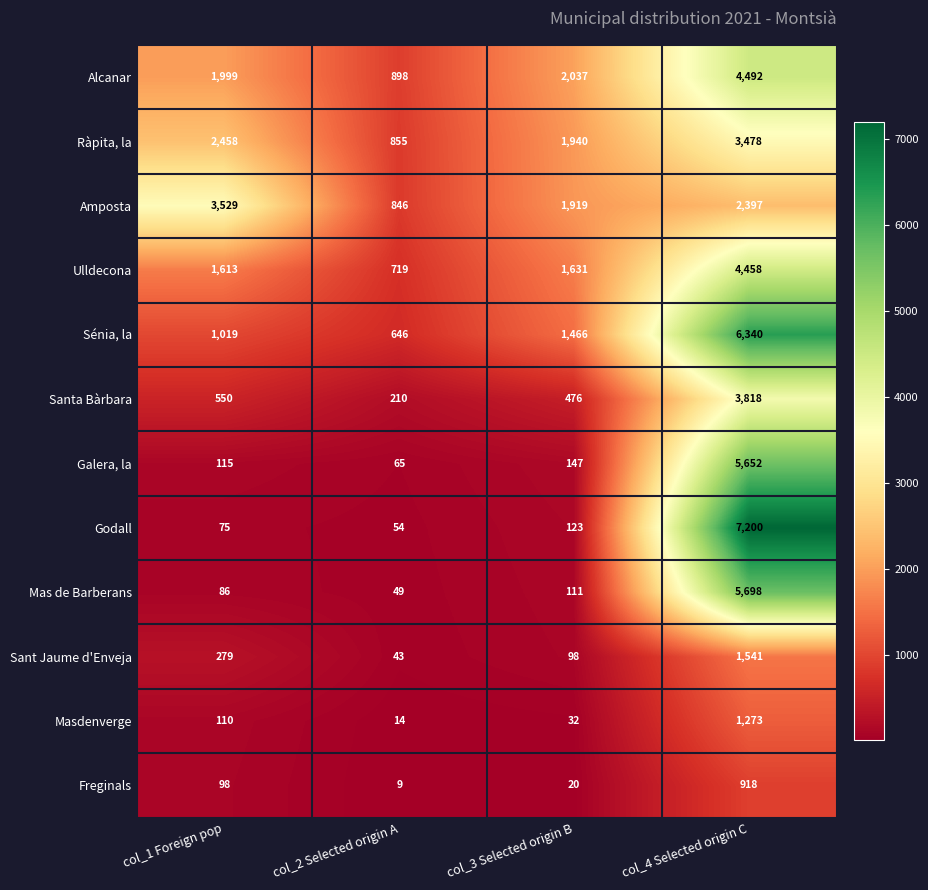

At which category is the sum across all series the highest?

col_4 Selected origin C